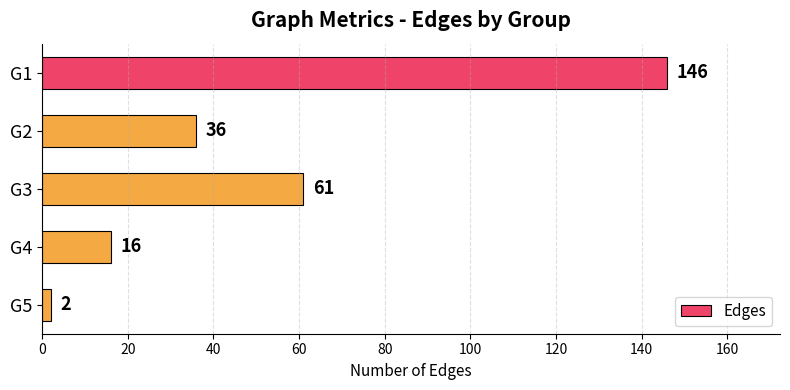

At which label is the value closest to 74?

G3